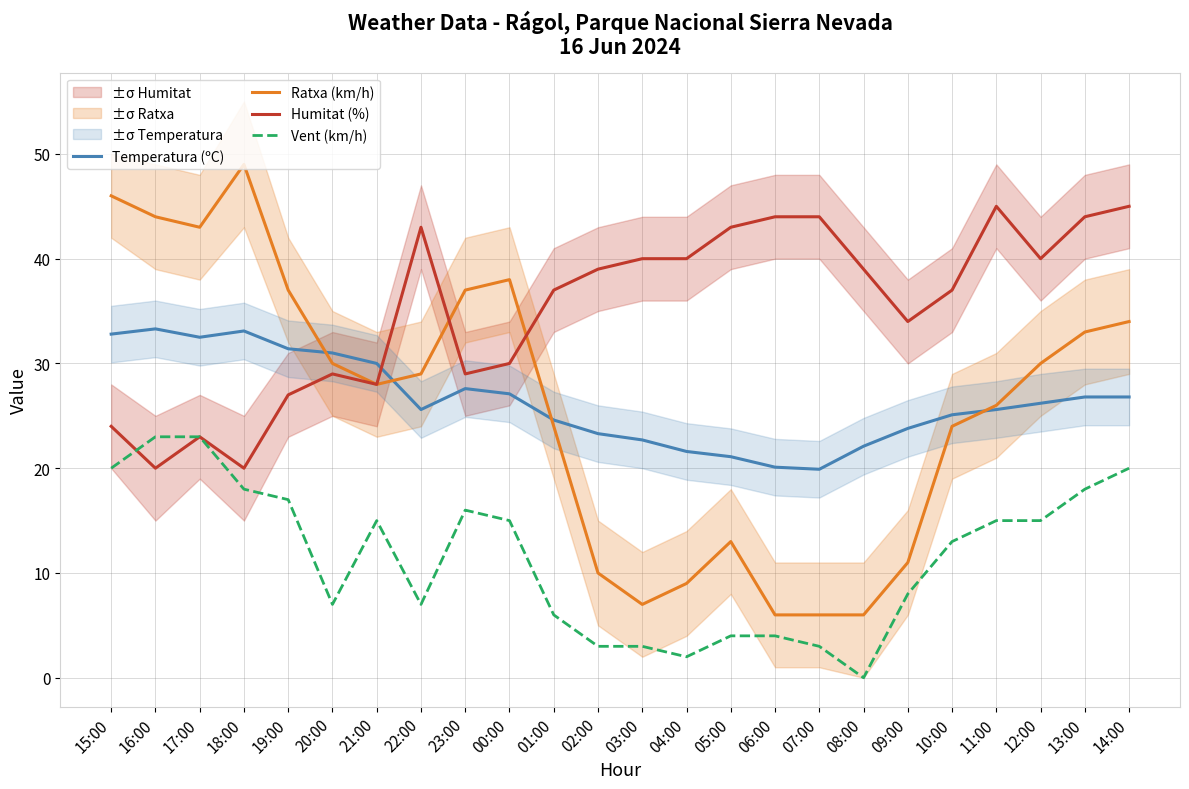

True or false: Vent (km/h) has a value of 15.0 at 00:00.

True